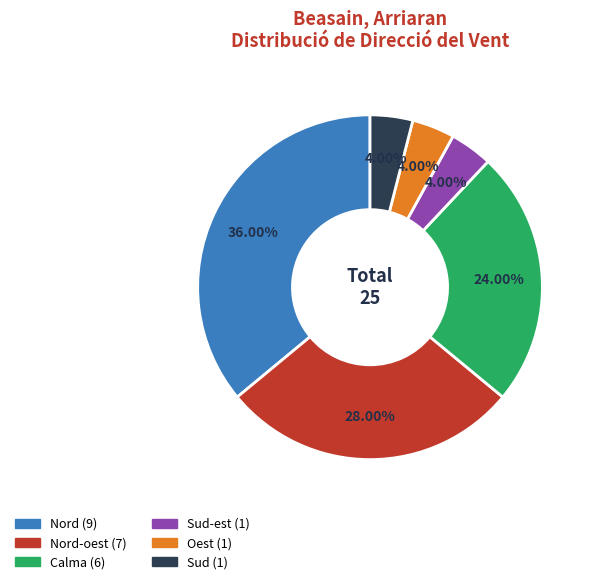

Is there any slice that represents more than half of the pie?

No